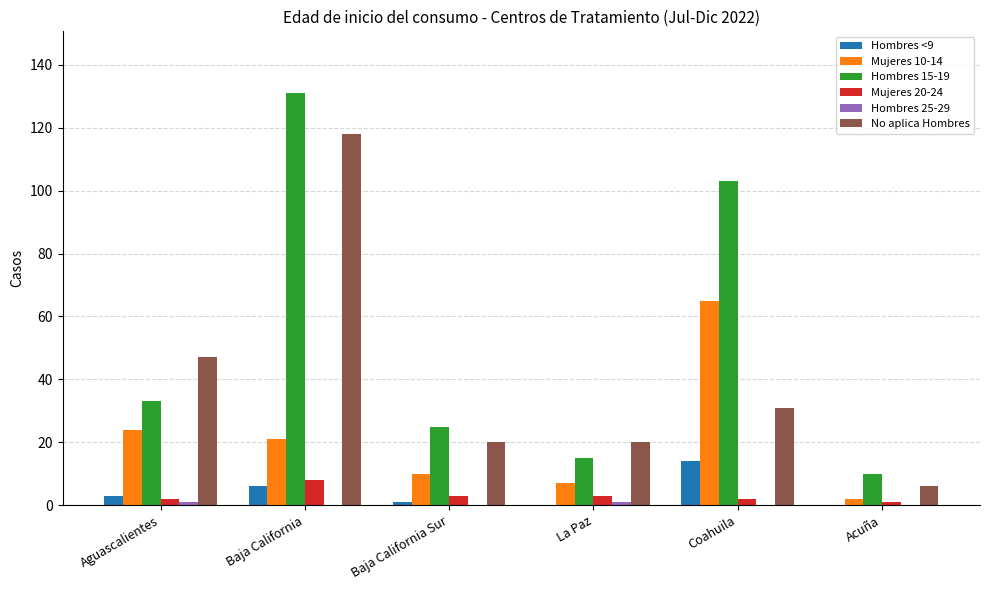

The value of No aplica Hombres at Coahuila is 31. True or false?

True